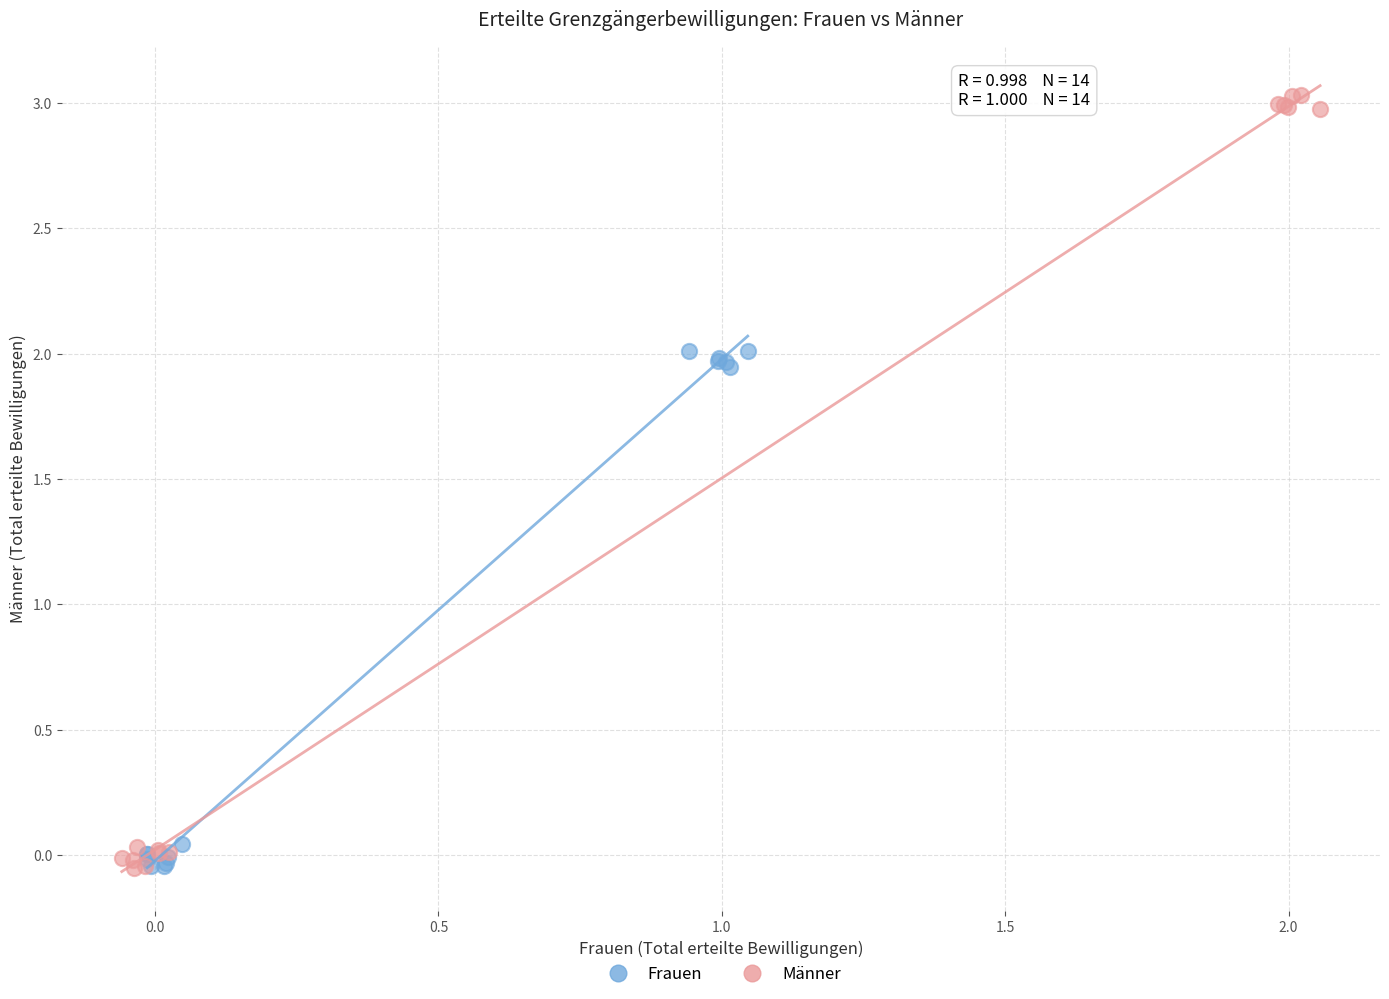

Which series reaches the maximum Y coordinate?

Männer